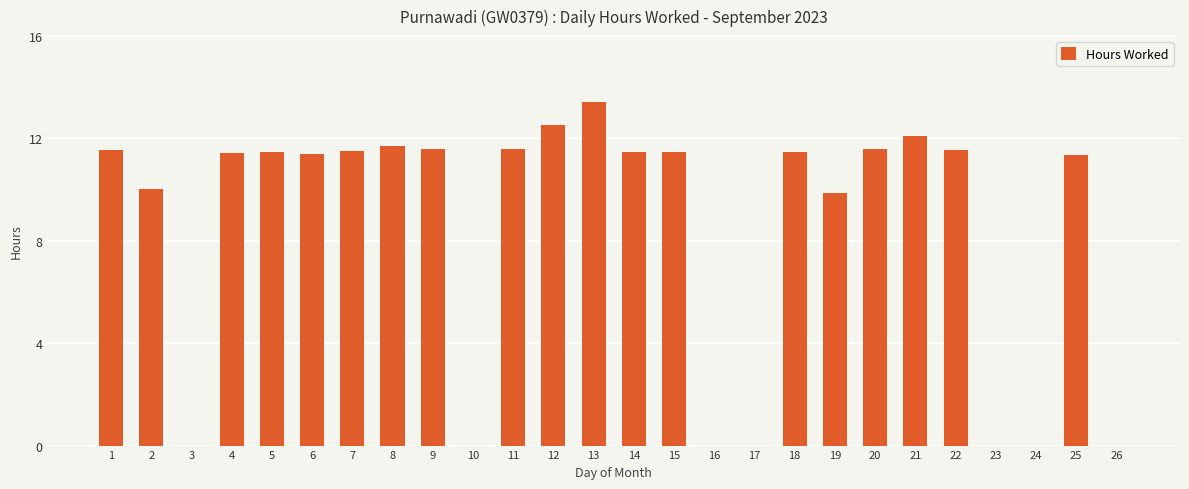

How many distinct data groups are displayed?

1